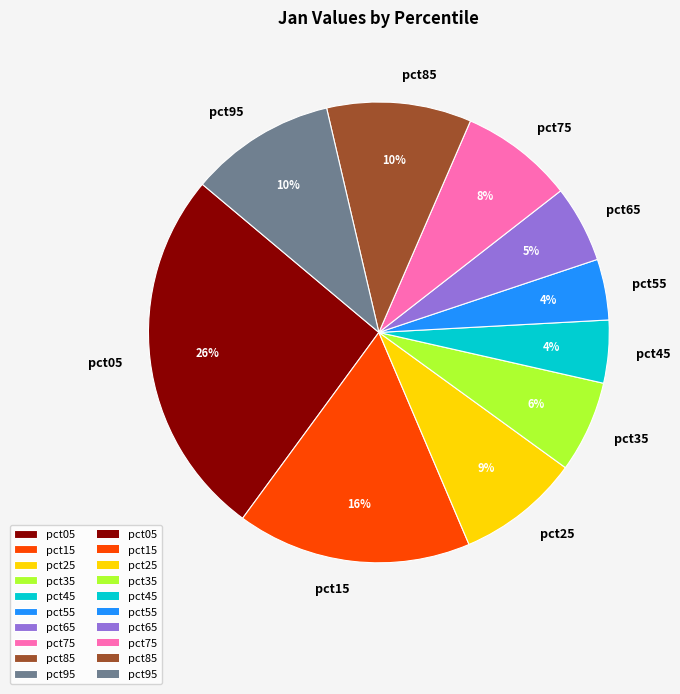

Do pct05 and pct75 together represent more than half of the pie?

No